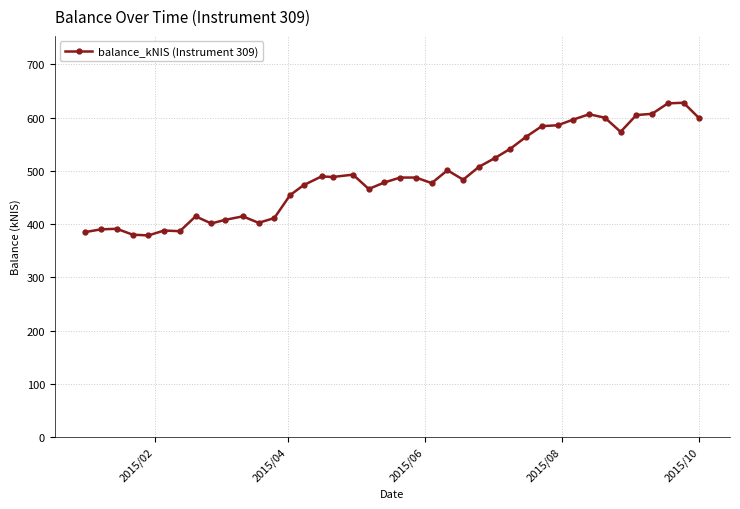

What is the value of the 23rd point from the left?

477.1